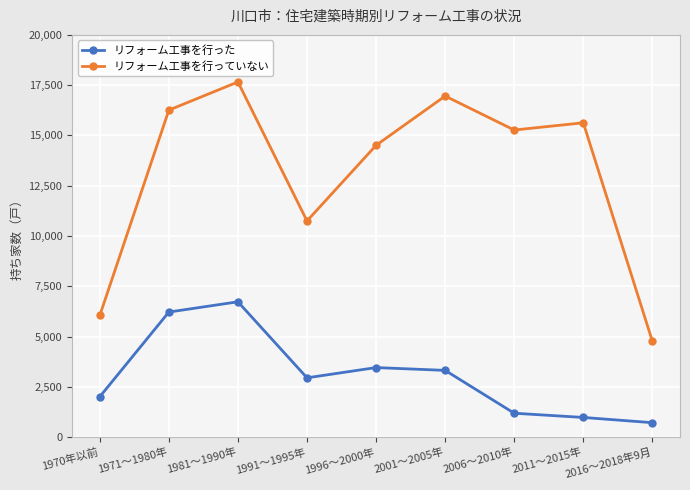

What is the sum of the リフォーム工事を行っていない values at 1970年以前 and 2011～2015年?

21680